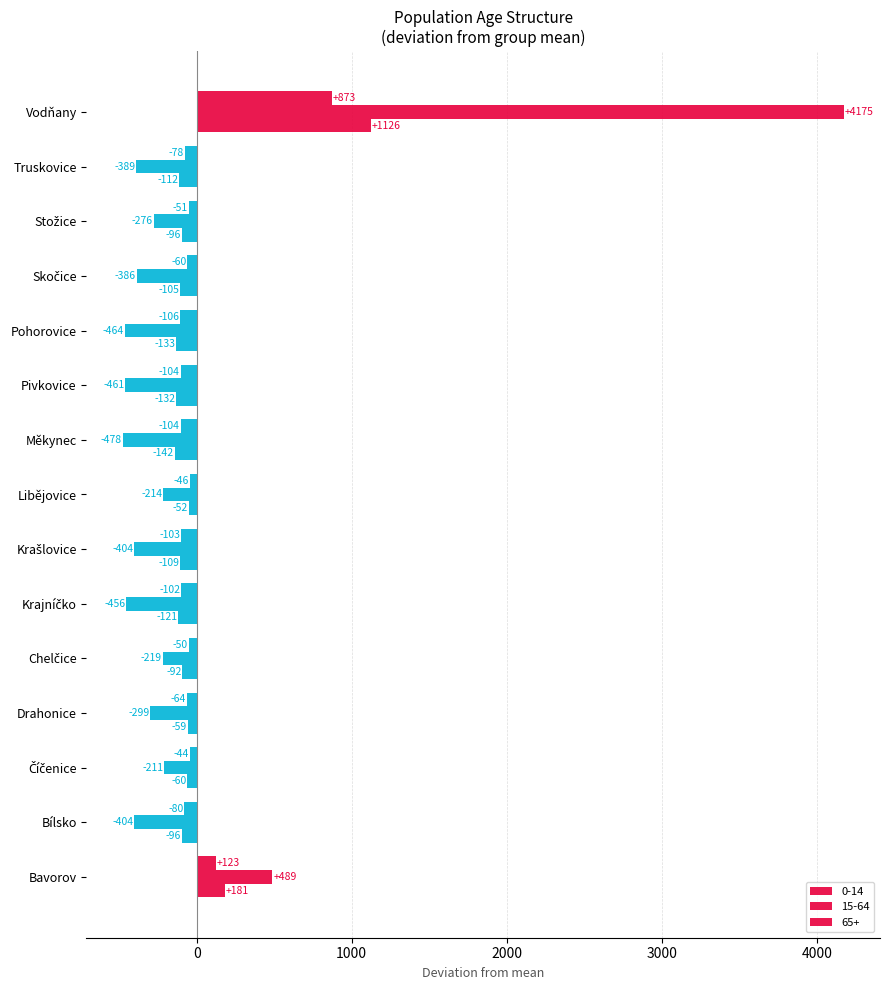

Count the number of data series in this chart.

3